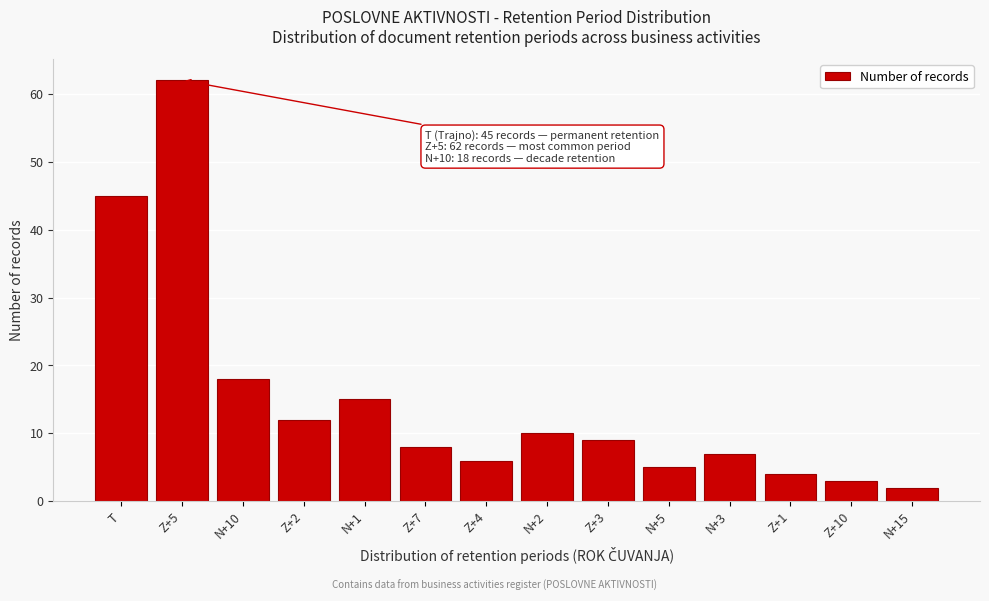

Reading left to right, list all the values displayed in this chart.

T=45	Z+5=62	N+10=18	Z+2=12	N+1=15	Z+7=8	Z+4=6	N+2=10	Z+3=9	N+5=5	N+3=7	Z+1=4	Z+10=3	N+15=2